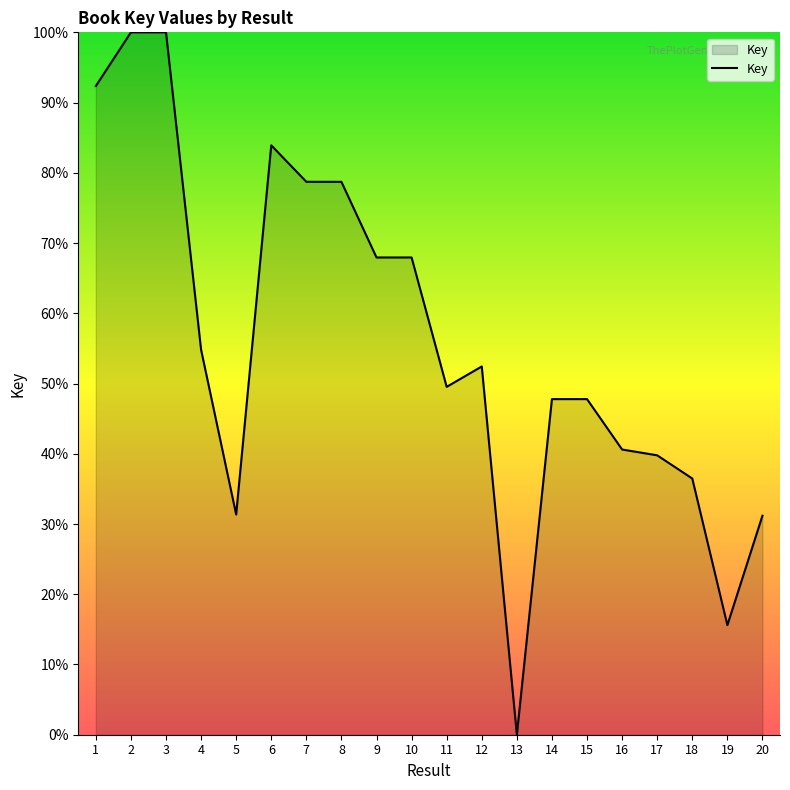

True or false: the data shows 15.2 at 12.

False